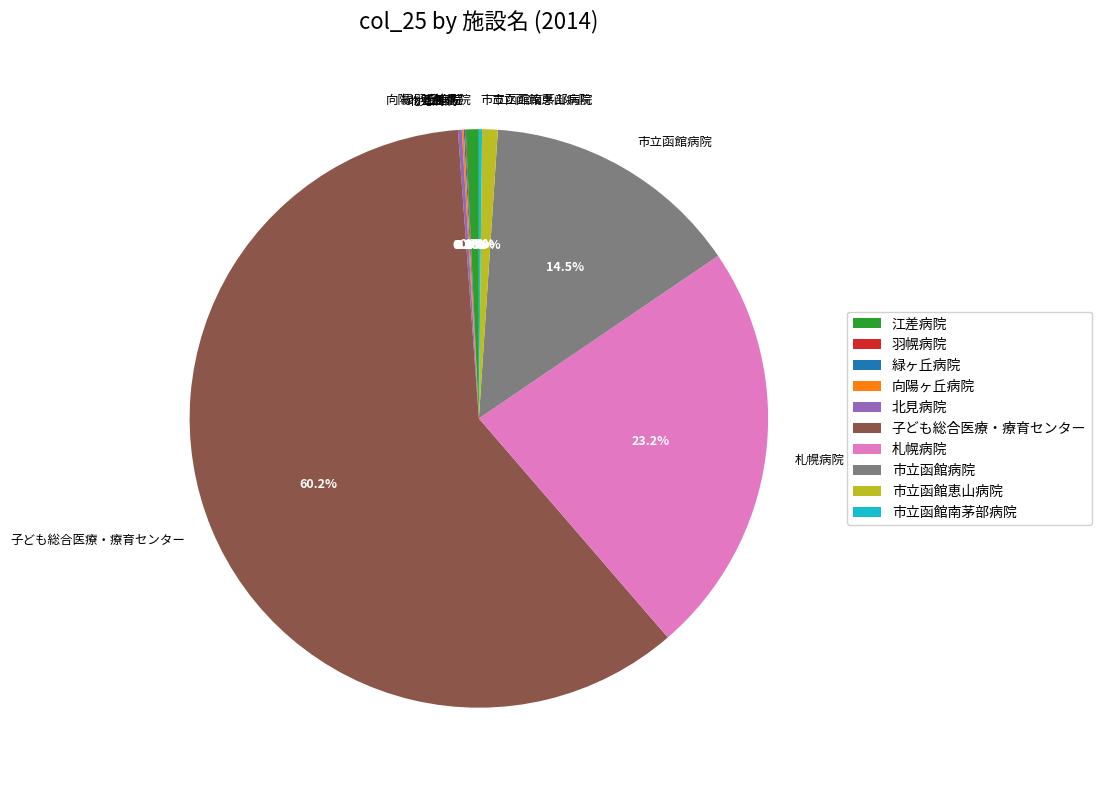

Which has a higher value, 子ども総合医療・療育センター or 札幌病院?

子ども総合医療・療育センター